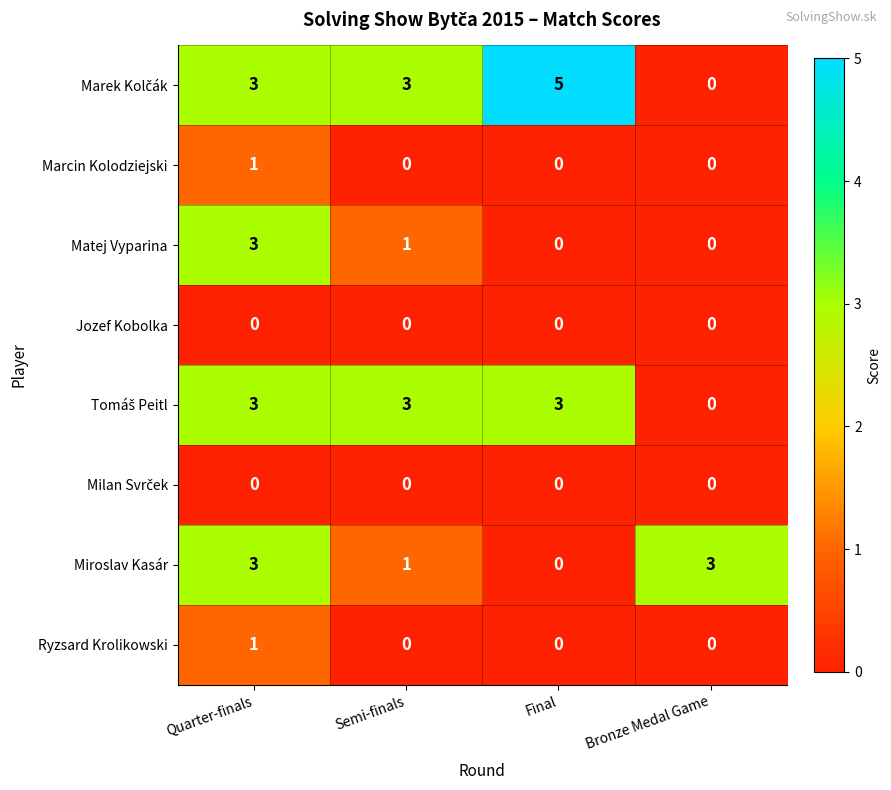

What is the difference between the highest and lowest values at Semi-finals?

3